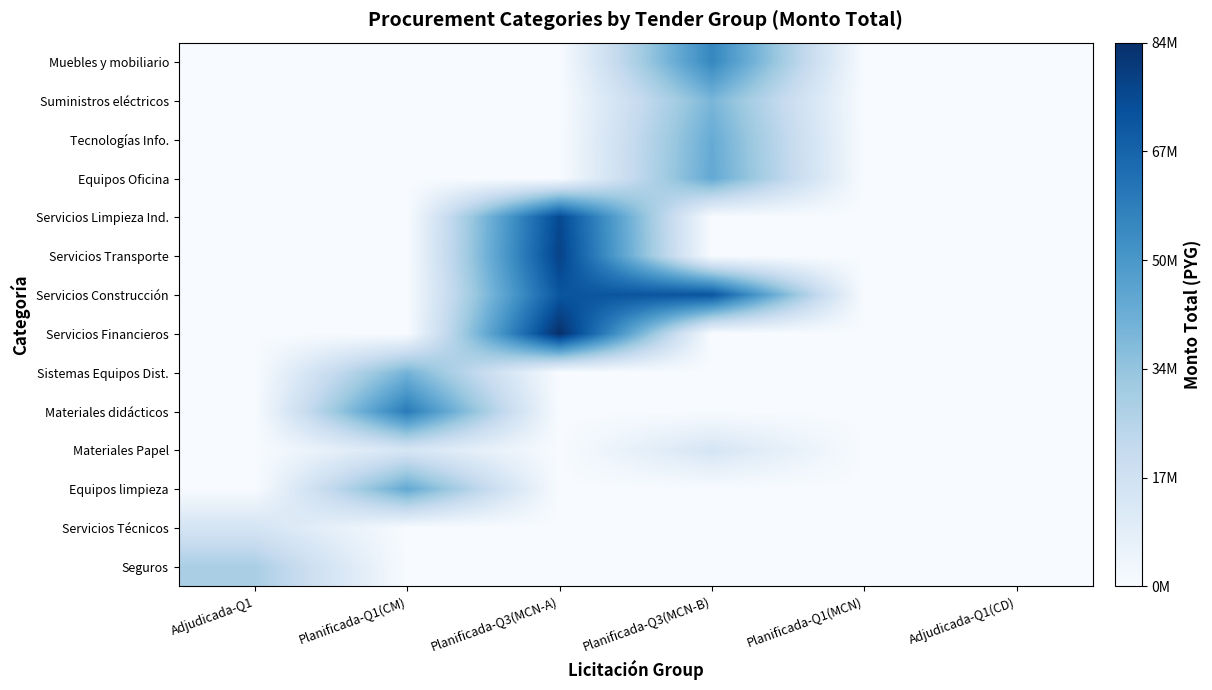

At which category does the chart reach its peak across all series?

Planificada-Q3(MCN-A)